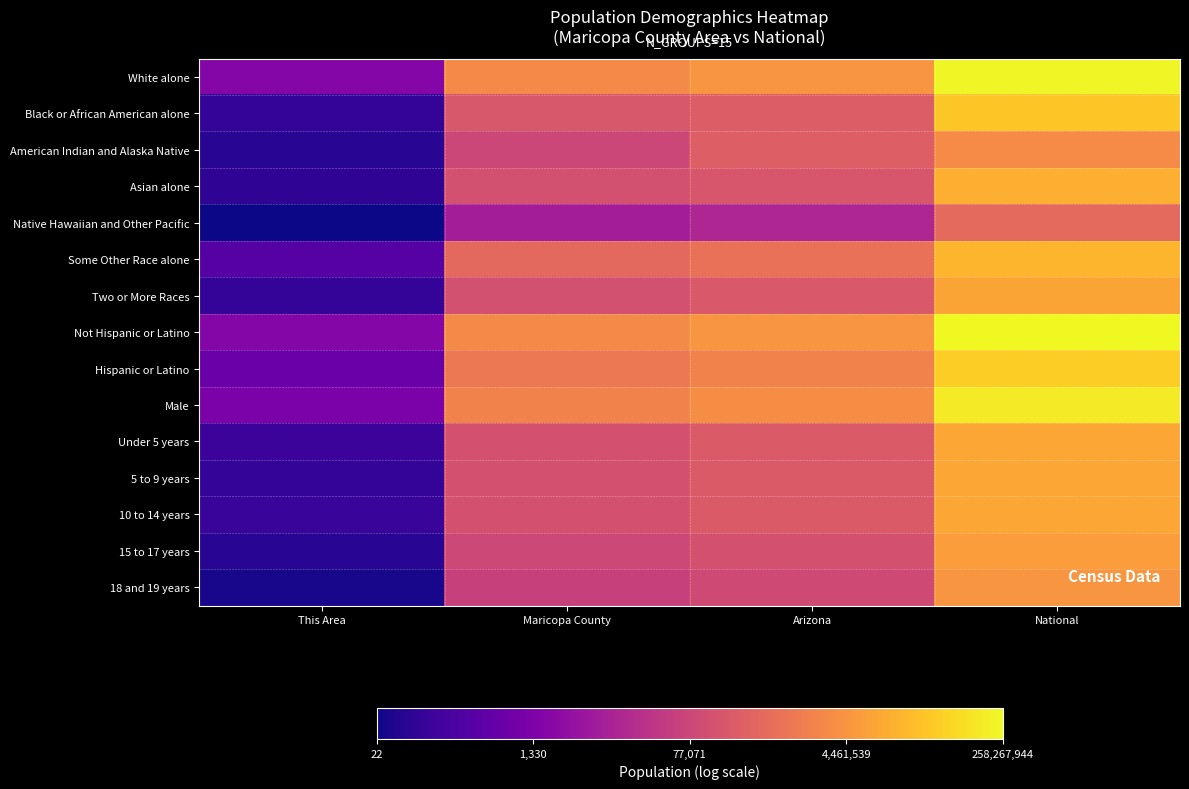

How many data points does each series have?

4